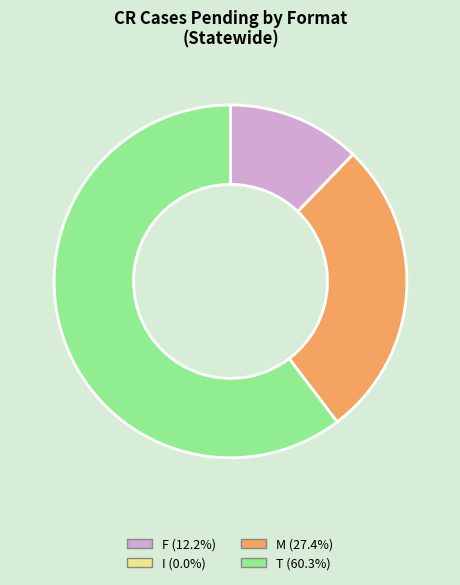

What is the ratio of the value at T to the value at F?

4.9